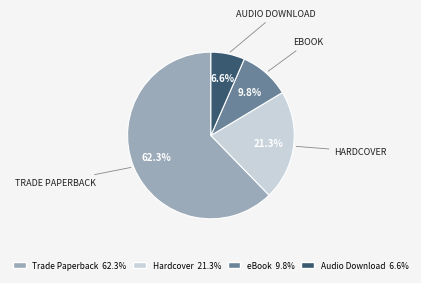

What is the largest slice in the pie chart?

Trade Paperback